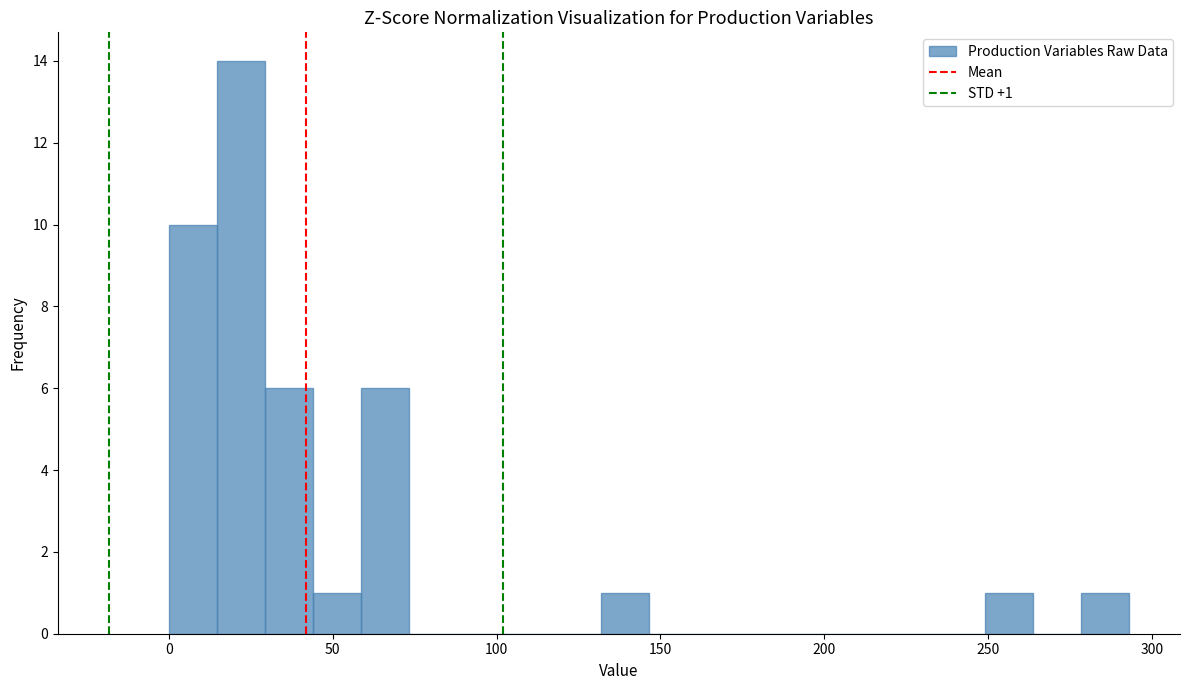

Read against the x-axis, roughly where is the centre of the tallest bar?

20